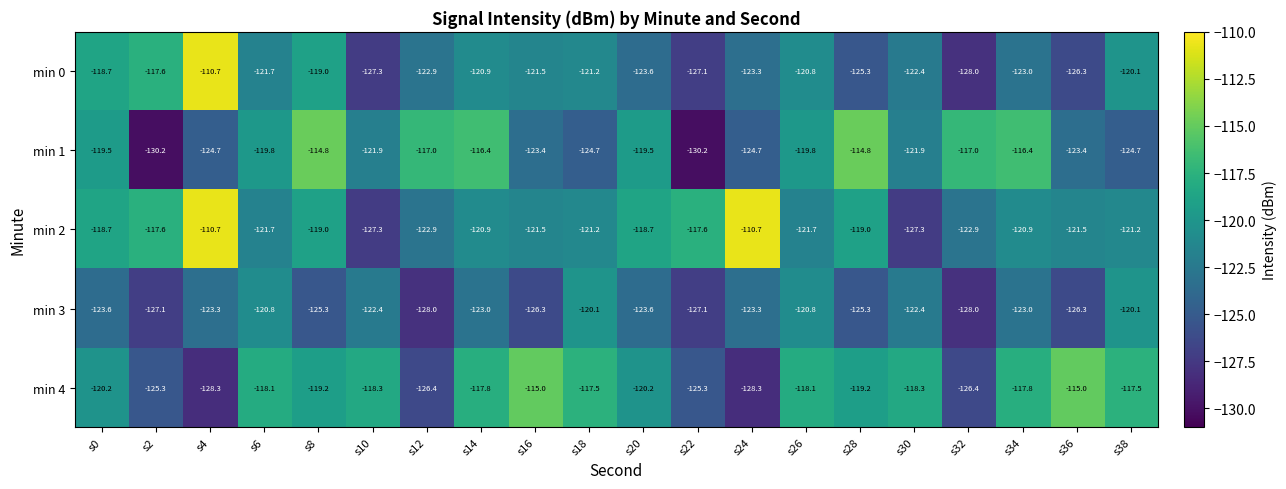

What is the difference between the min 0 values at s8 and s18?

2.2